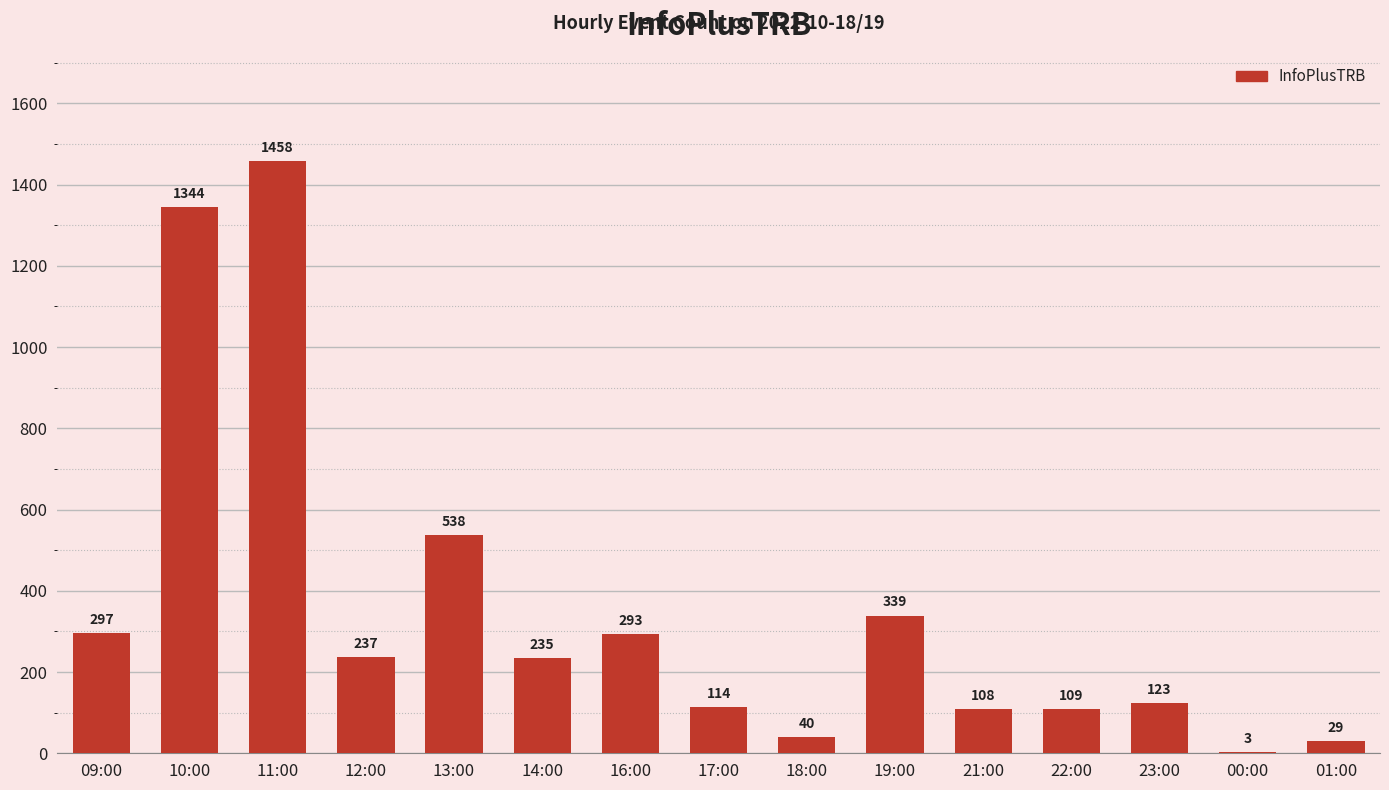

What is the greatest value displayed?

1458